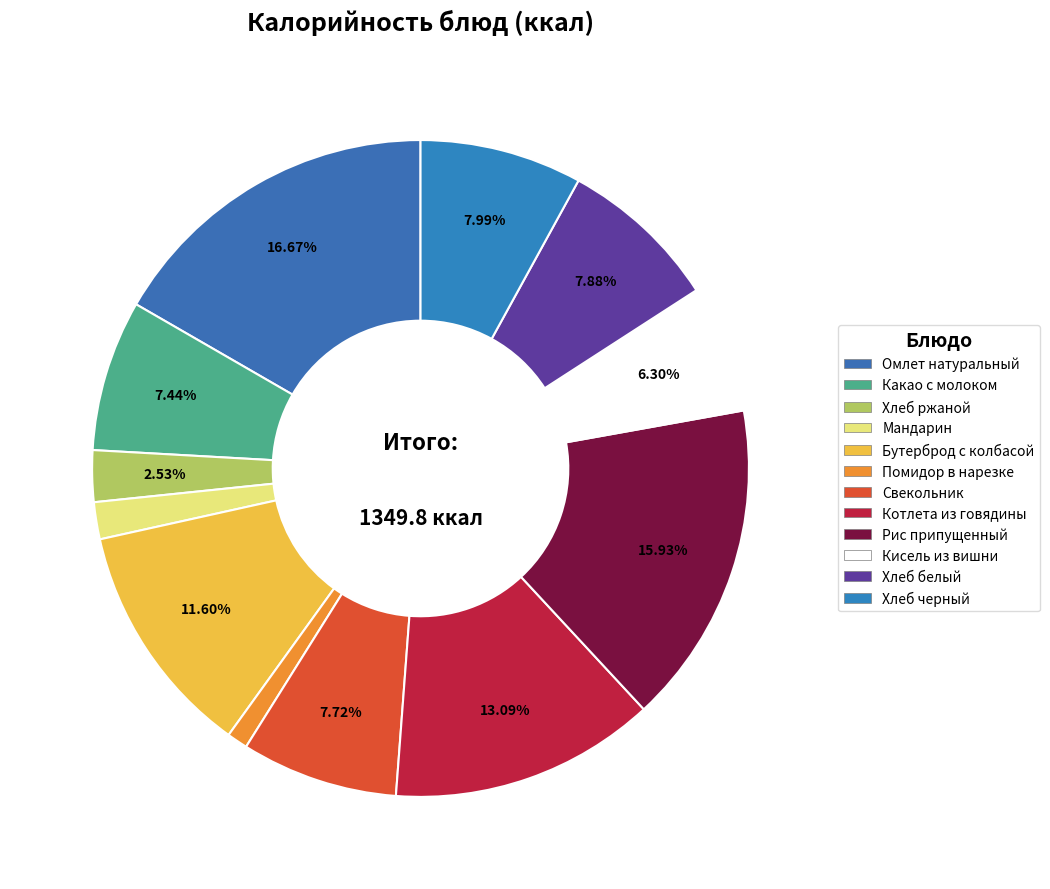

What percentage is the Хлеб ржаной slice, to the nearest percent?

3%